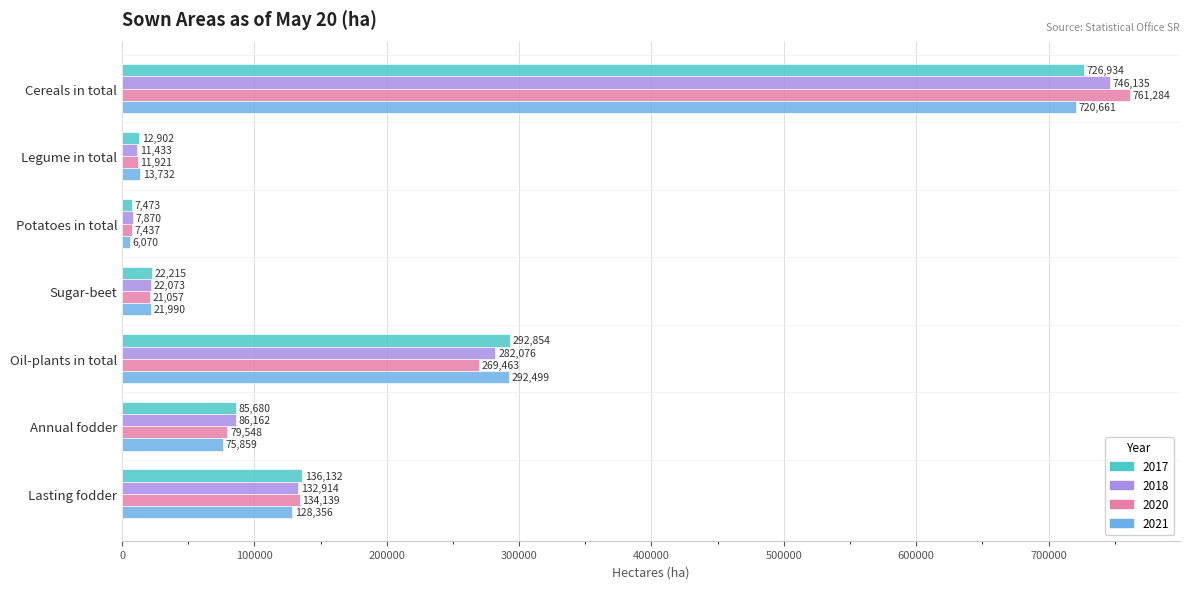

Read the 2018 value at Cereals in total.

746135